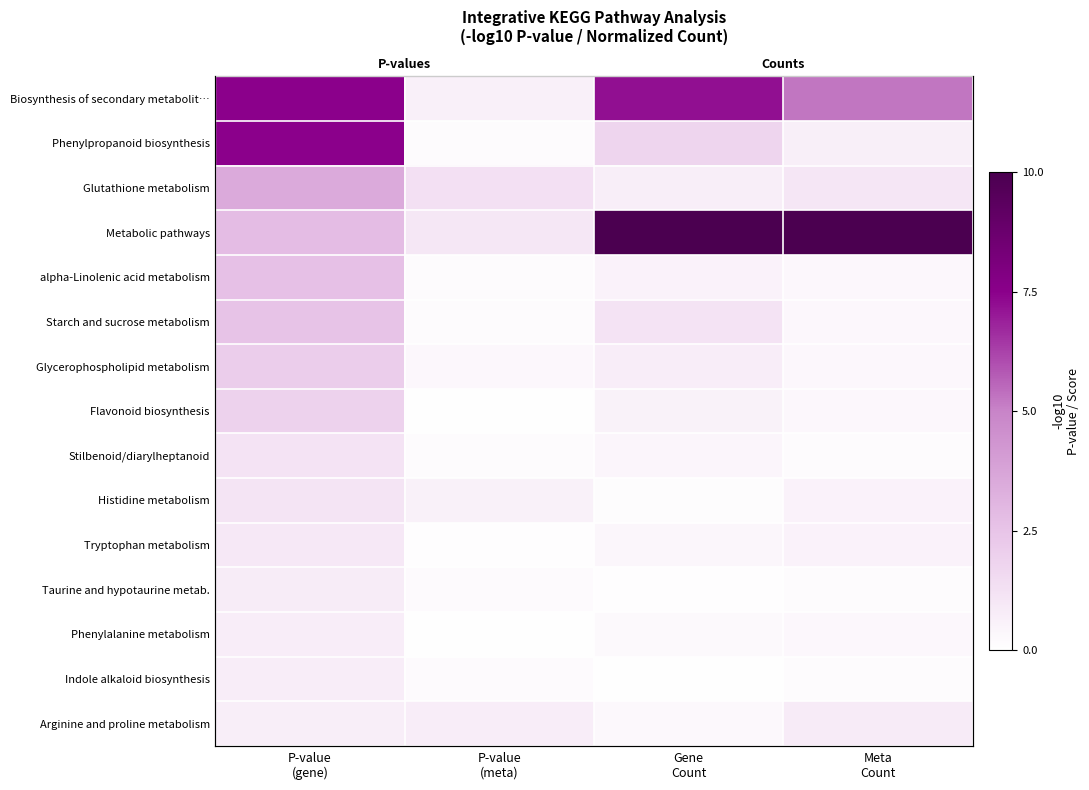

List the labels in order of Indole alkaloid biosynthesis value, largest first.

P-value (gene), P-value (meta), Meta Count, Gene Count